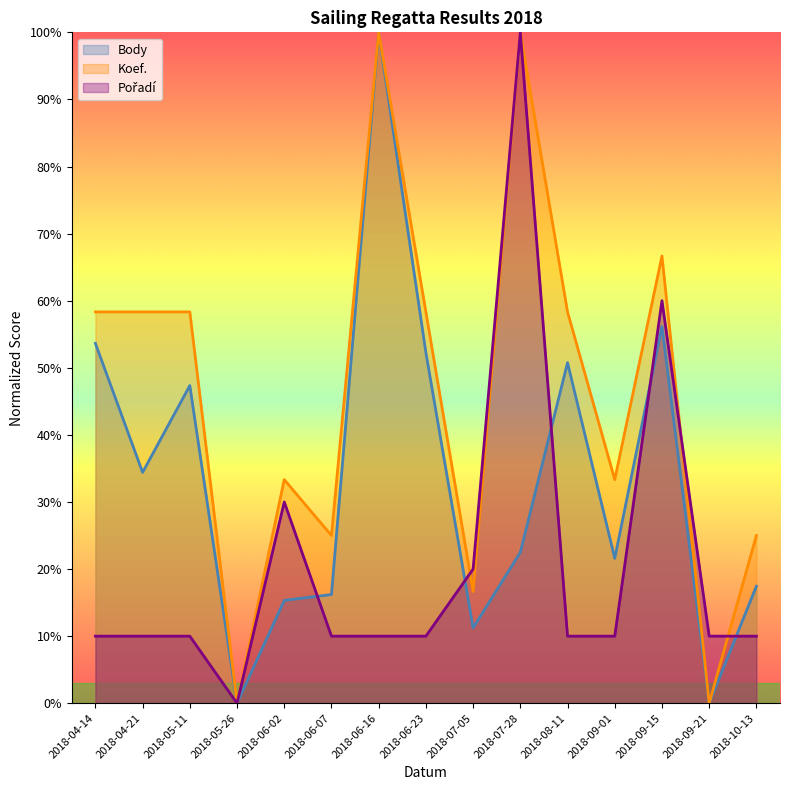

Rank the categories by Pořadí value from lowest to highest.

2018-05-26, 2018-04-14, 2018-04-21, 2018-05-11, 2018-06-07, 2018-06-16, 2018-06-23, 2018-08-11, 2018-09-01, 2018-09-21, 2018-10-13, 2018-07-05, 2018-06-02, 2018-09-15, 2018-07-28